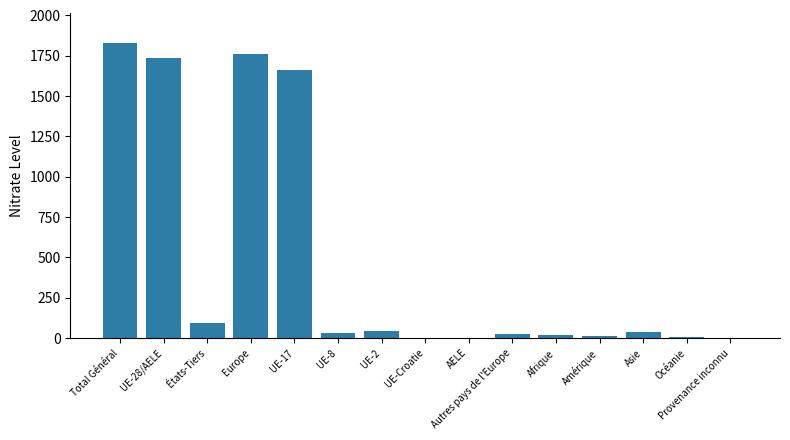

What is the maximum value shown in the chart?

1829